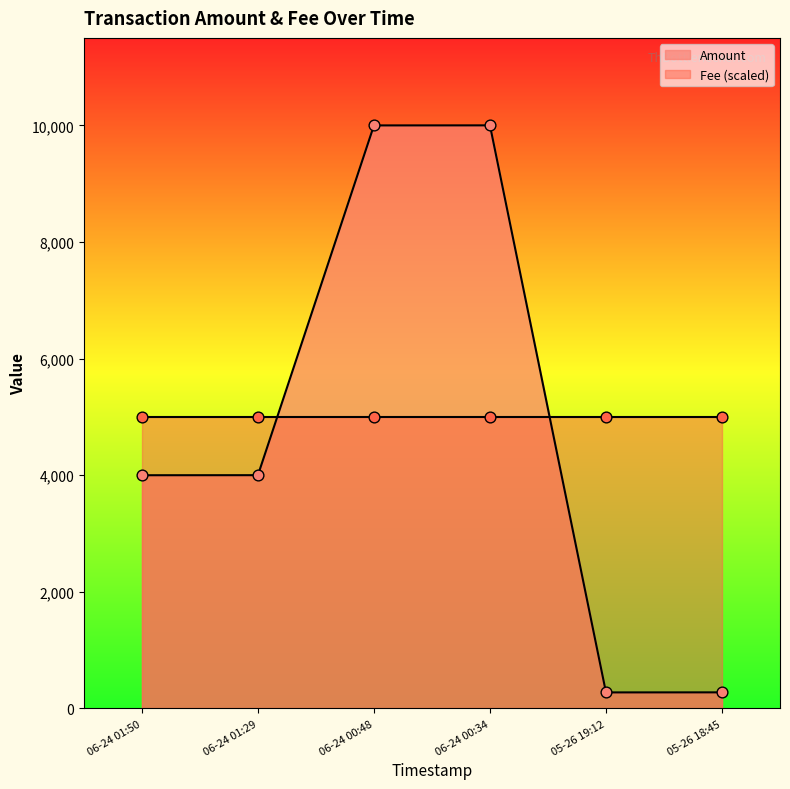

The value of Amount at 06-24 00:34 is 14959. True or false?

False